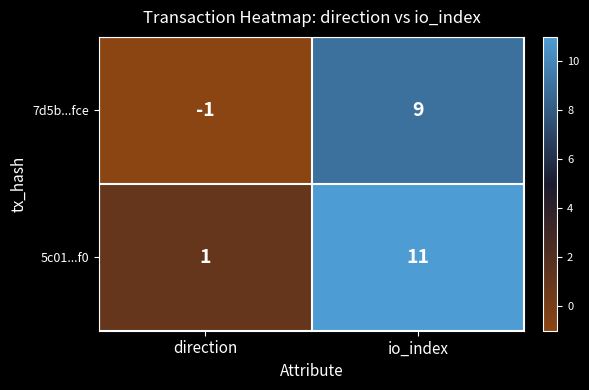

Reading left to right, what are all the values shown in this chart?

7d5b...fce: -1	9
5c01...f0: 1	11